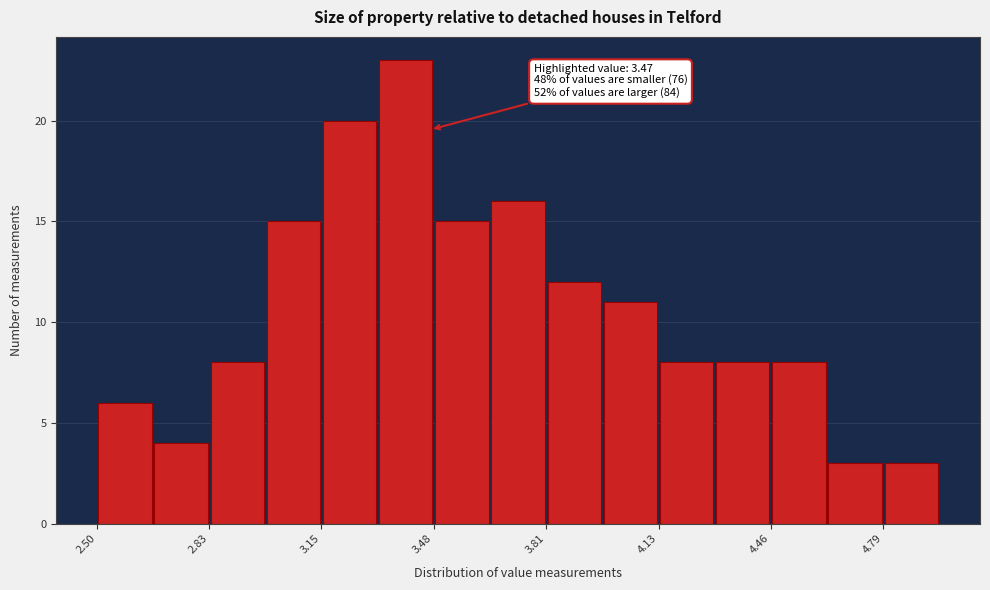

Read against the x-axis, roughly where is the centre of the tallest bar?

3.40